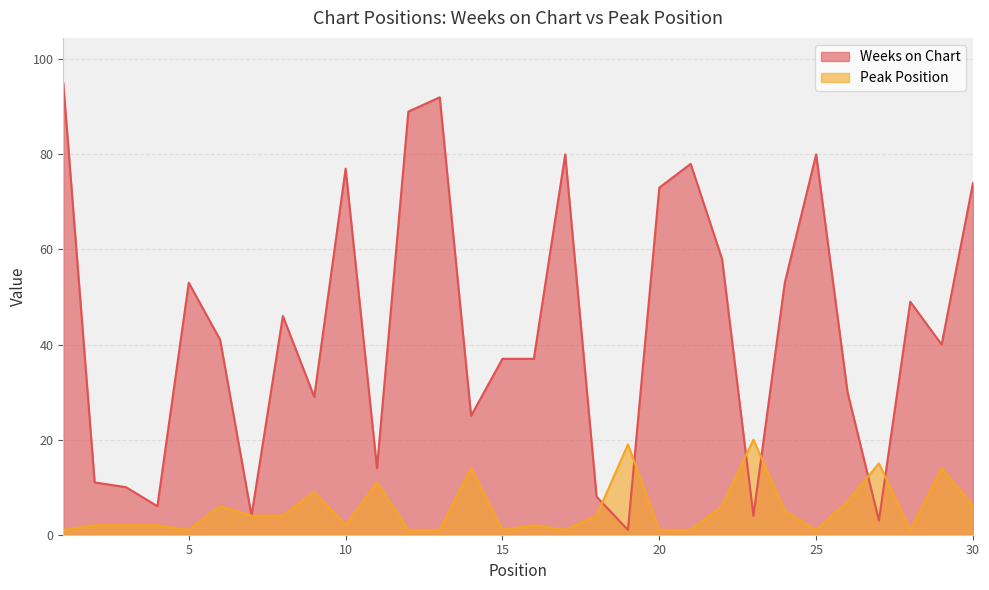

What is the spread (max minus min) of values at 17?

79